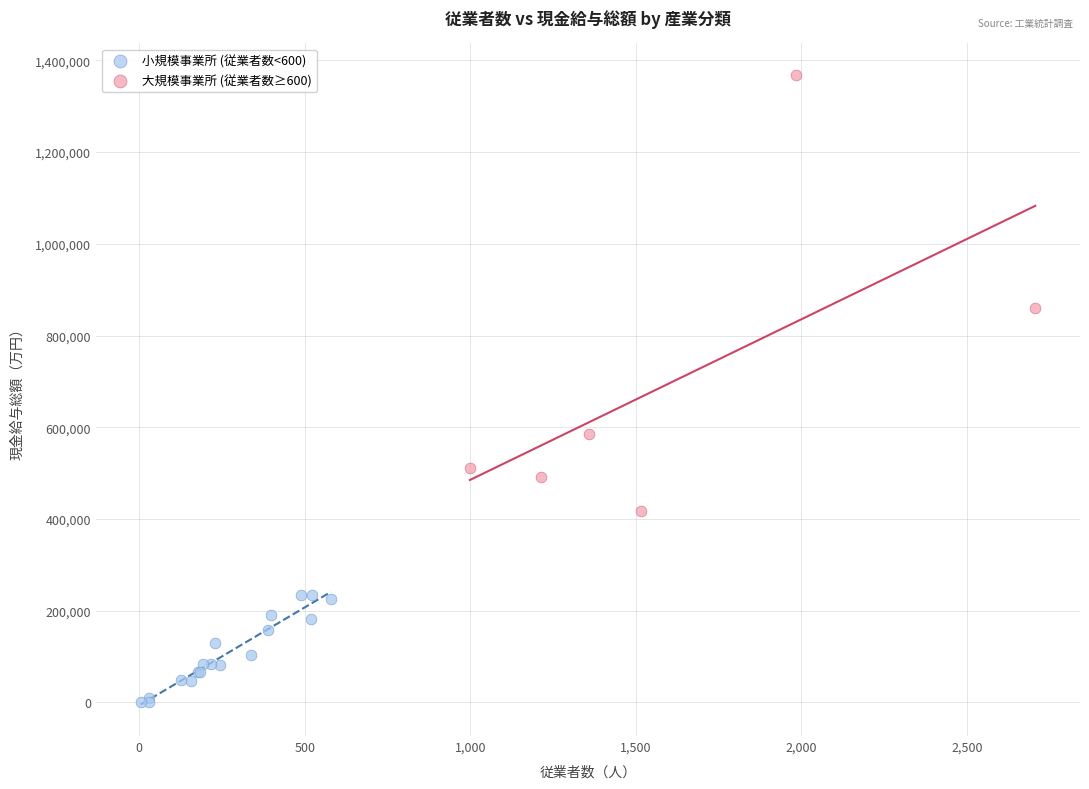

Which series contains the highest Y value?

大規模事業所 (従業者数≥600)